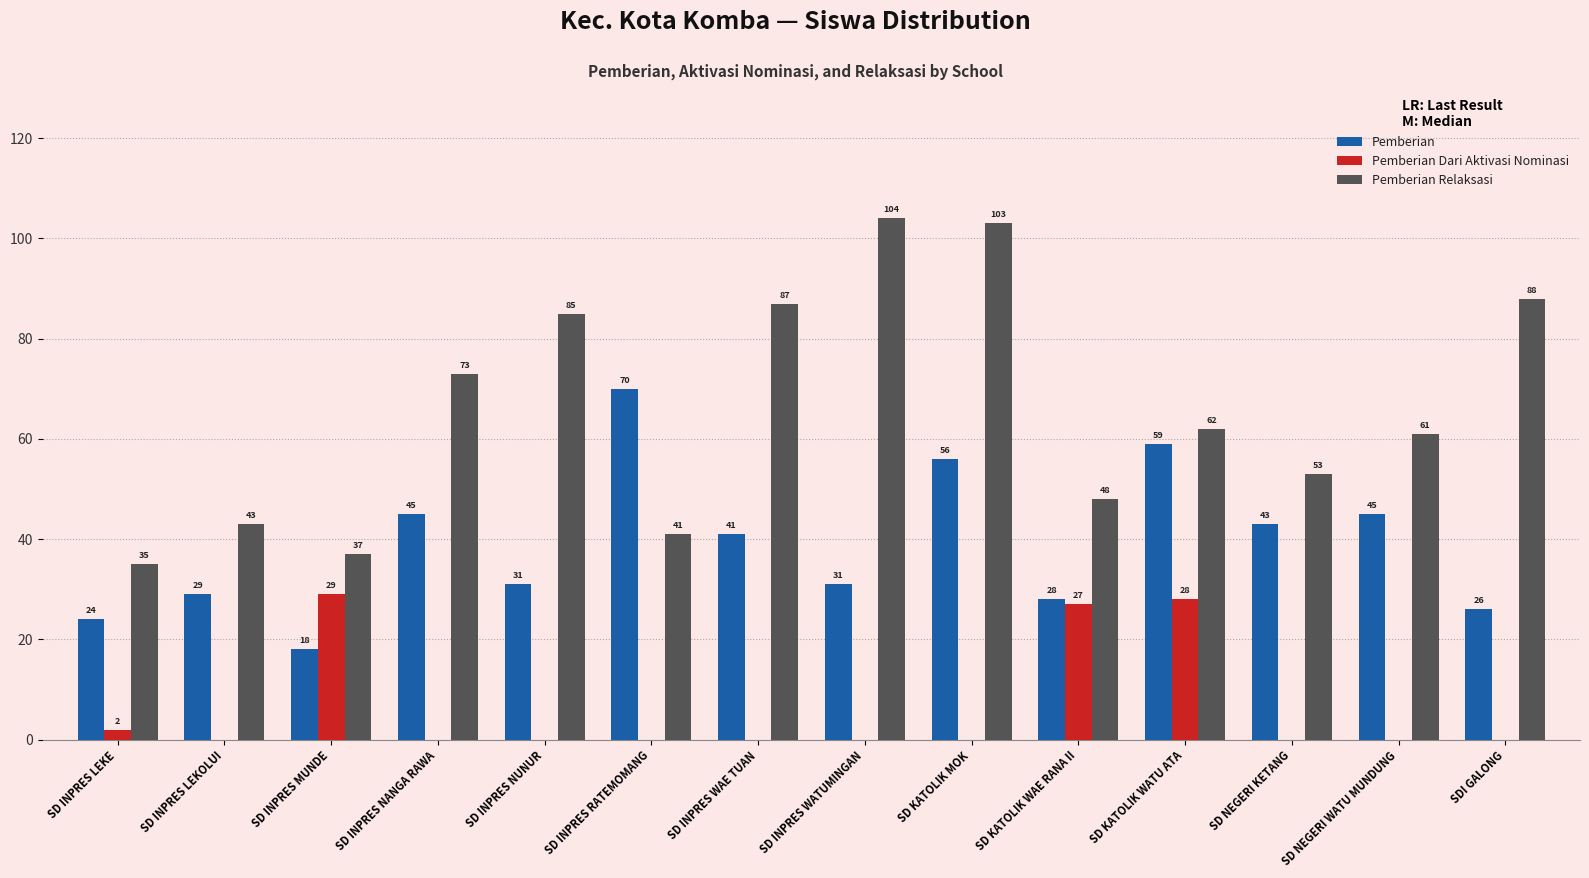

How many data points does each series have?

14